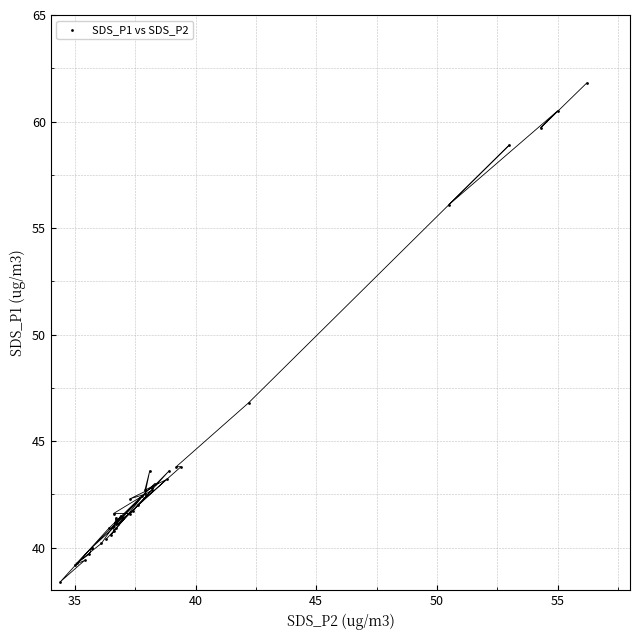

What Y value in the scatter plot is closest to 50?

46.8